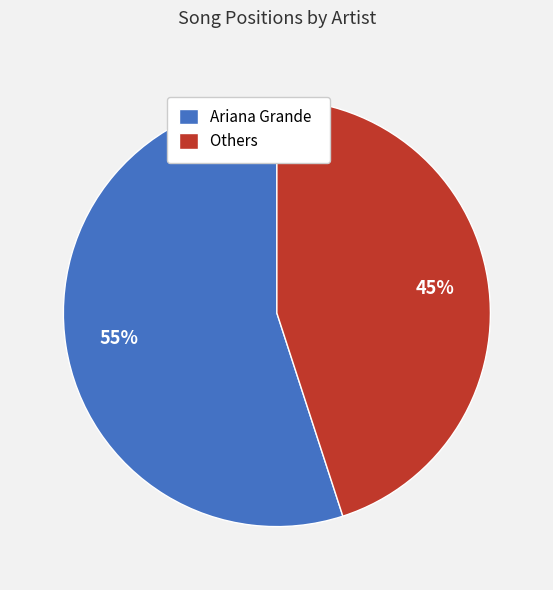

What is the ratio of the value at Others to the value at Ariana Grande?

0.8